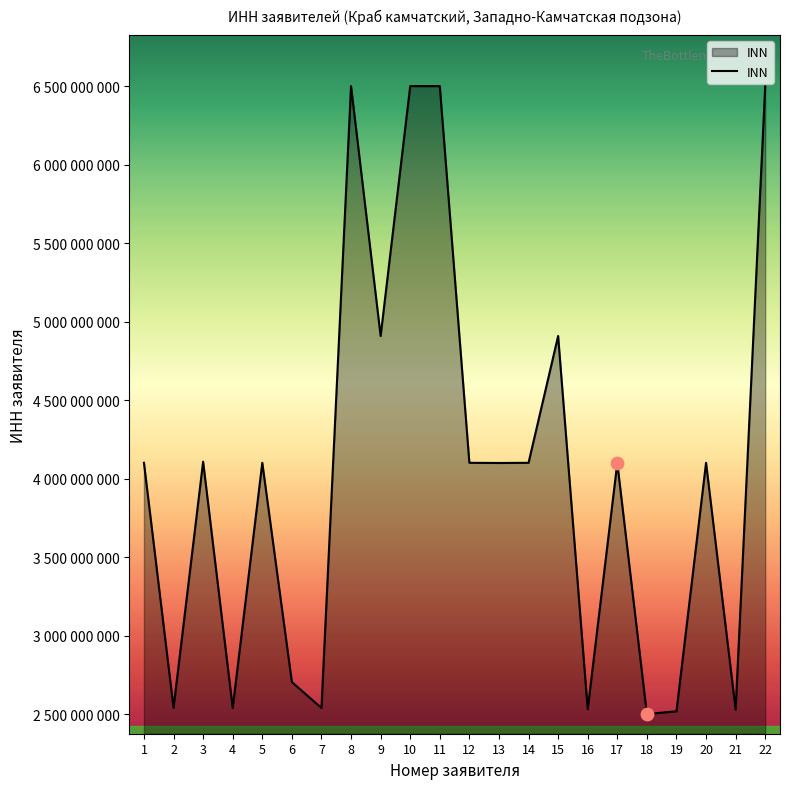

Which has a higher value, 19 or 5?

5